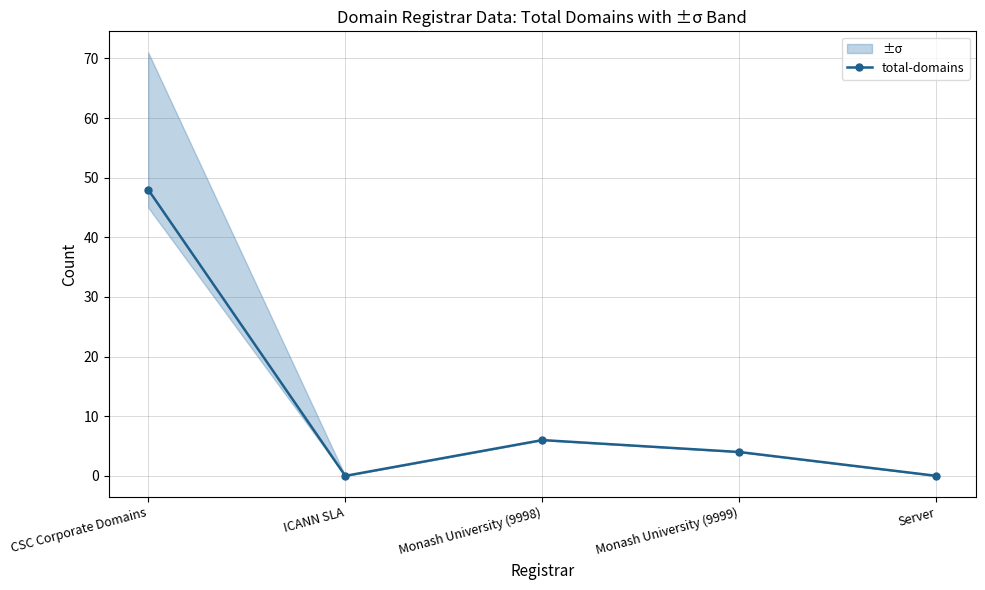

The chart shows a value of 6 at Monash University (9999). True or false?

False